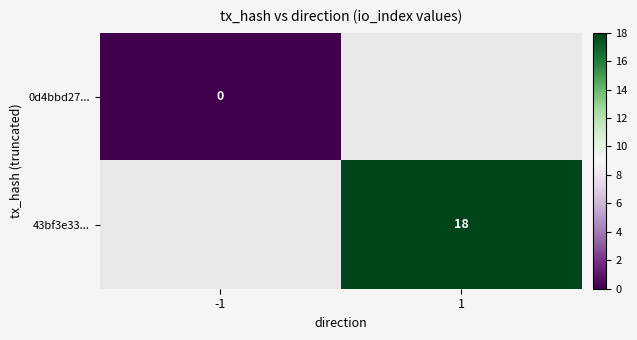

True or false: 43bf3e33... has a value of 18 at 1.

True